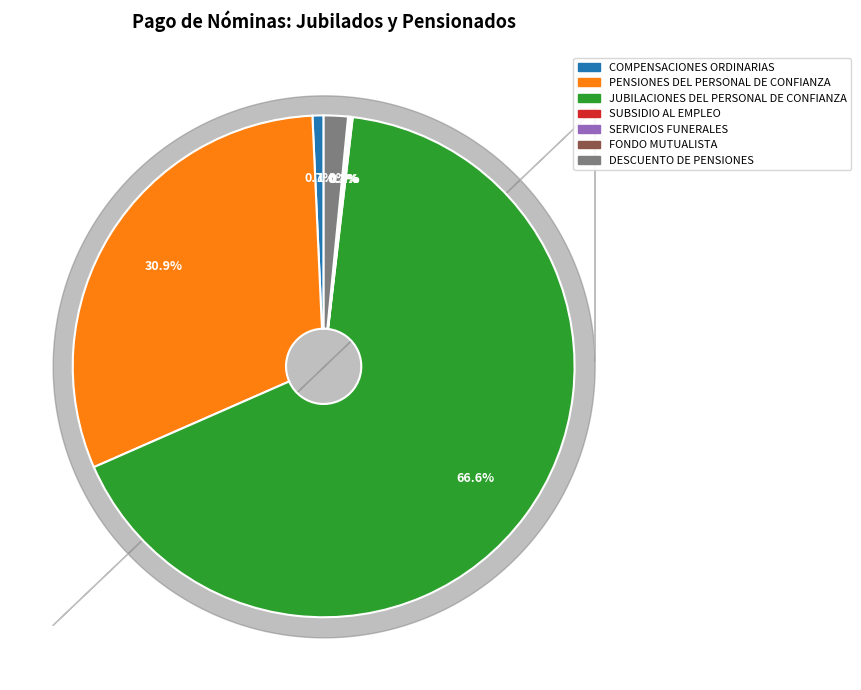

To the nearest percent, what percentage of the pie is PENSIONES DEL PERSONAL DE CONFIANZA?

31%